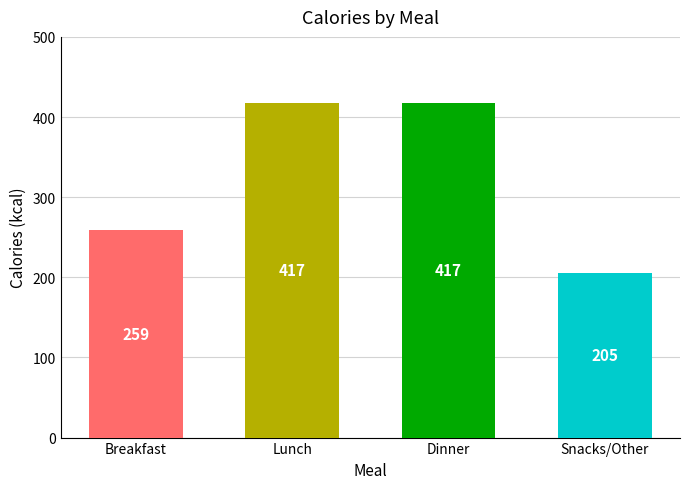

Reading left to right, what are all the values shown in this chart?

259	417	417	205